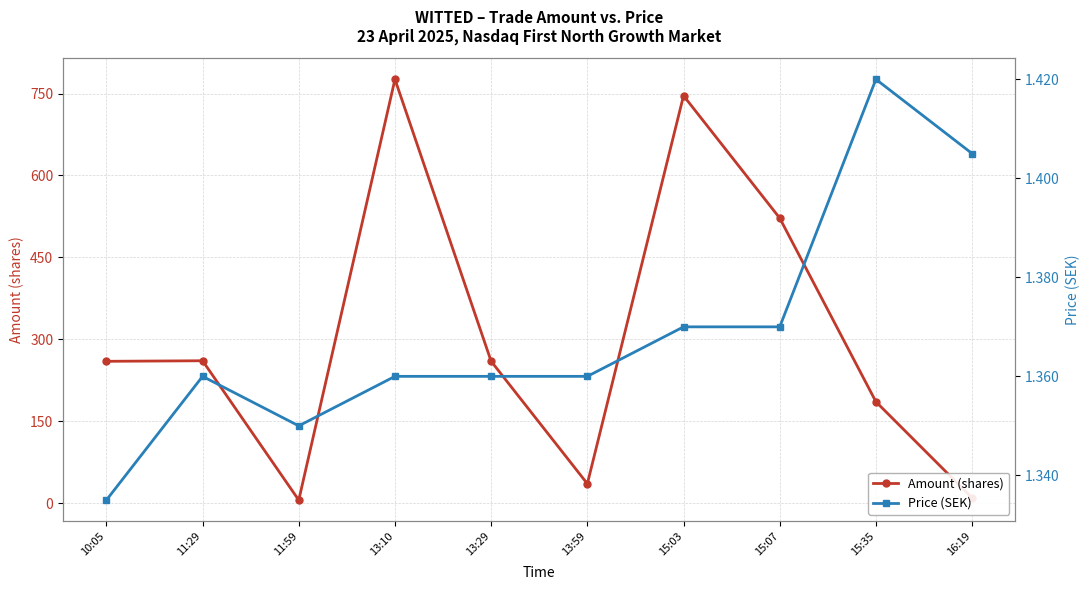

Rank the series by their average value, from highest to lowest.

Amount (shares), Price (SEK)